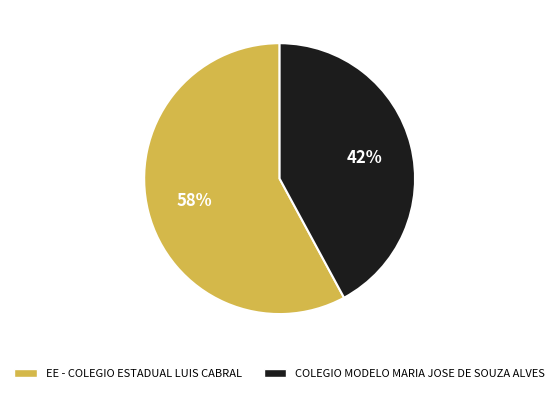

Between COLEGIO MODELO MARIA JOSE DE SOUZA ALVES and EE - COLEGIO ESTADUAL LUIS CABRAL, which is larger?

EE - COLEGIO ESTADUAL LUIS CABRAL